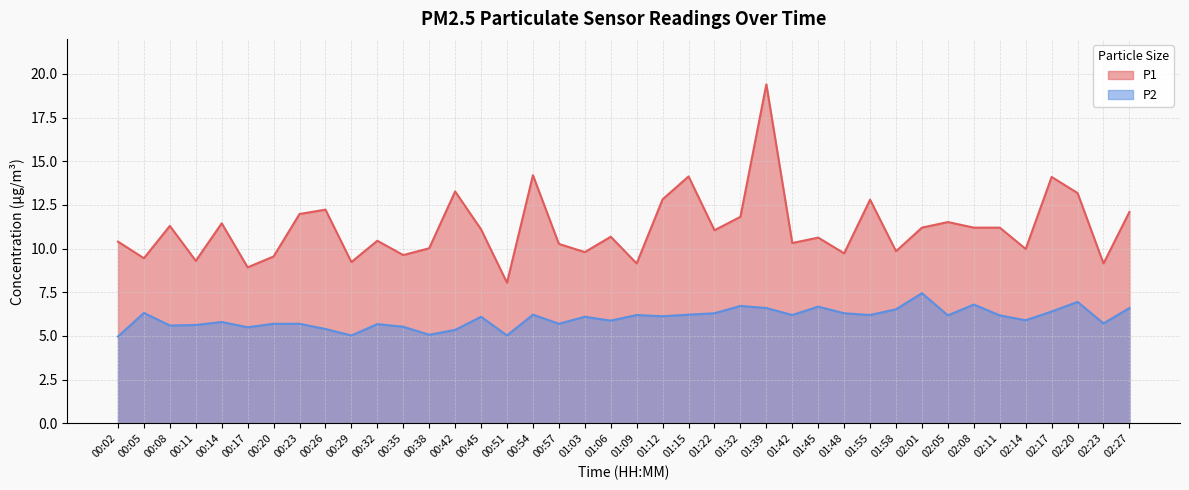

Rank the series by their maximum value, from highest to lowest.

P1, P2